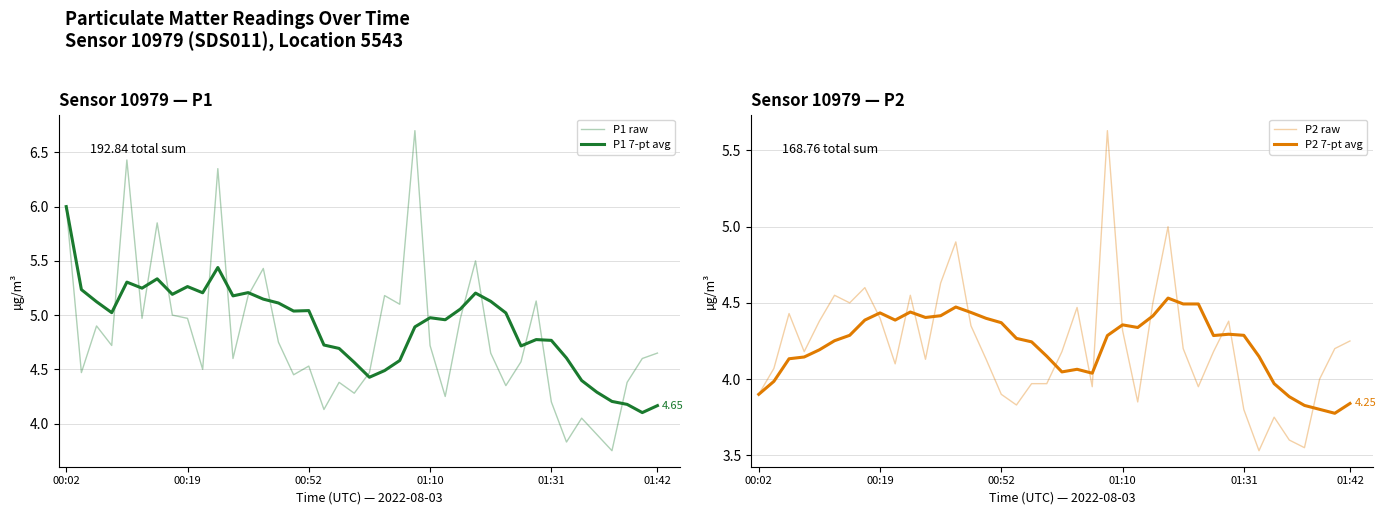

What is the approximate value of P1 raw at 37?

4.4